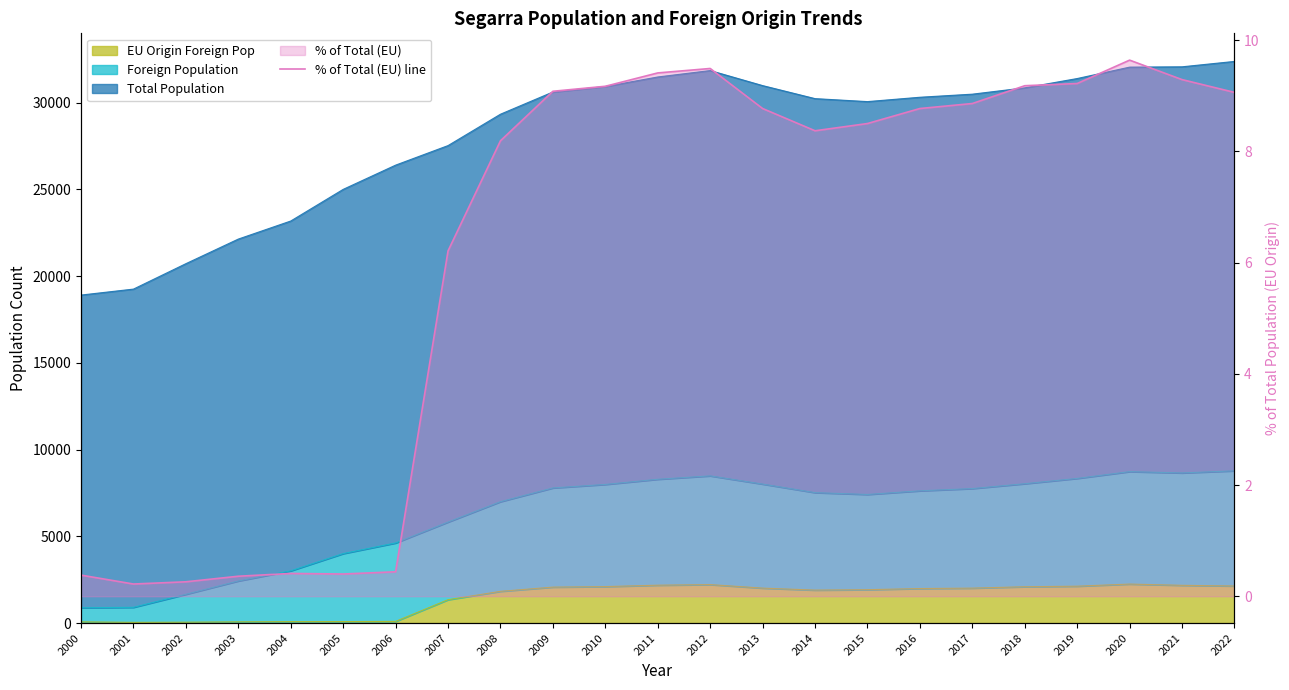

The value at 2022 is 9.1. True or false?

True